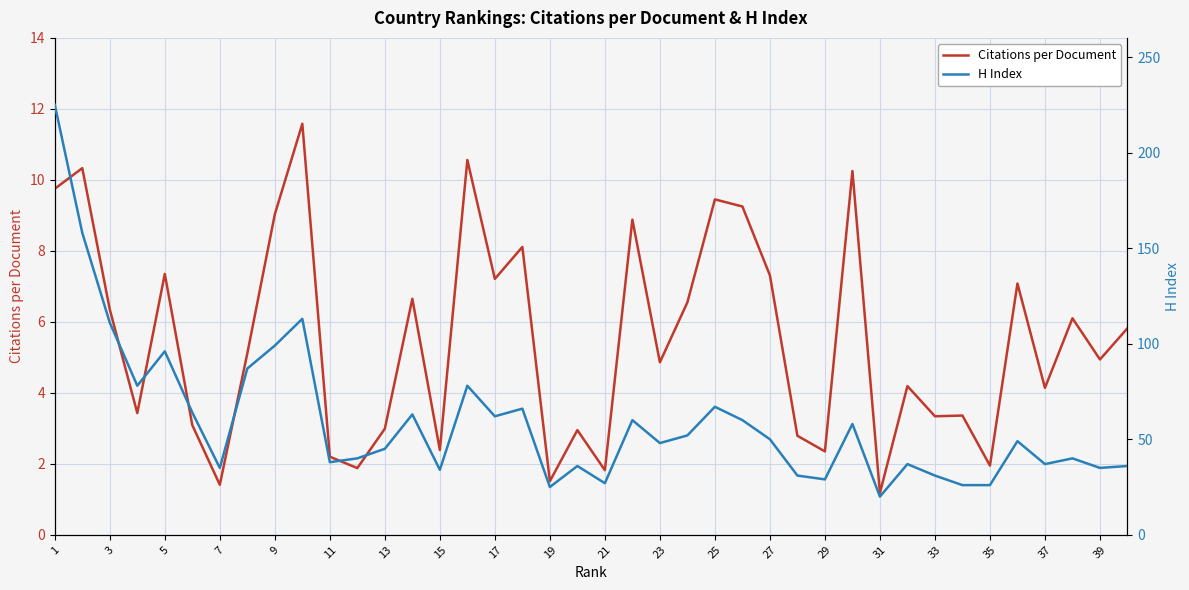

What is the minimum value shown in the chart?

1.2